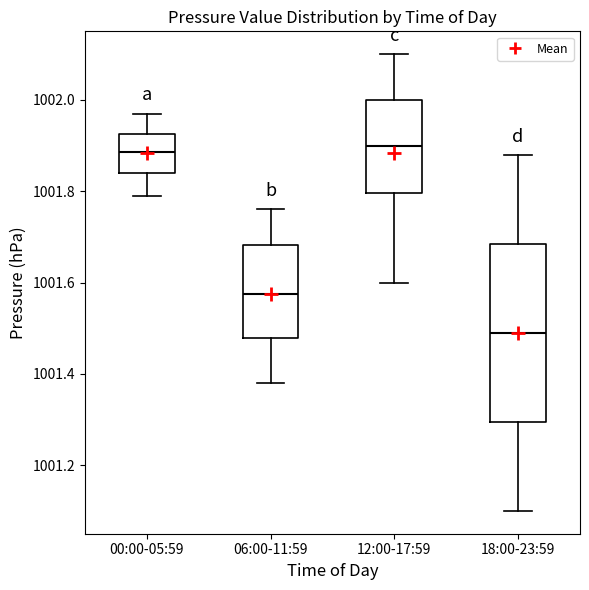

Reading left to right, transcribe this box plot: for each box, give where its median line is, the range the box spans, and where its two whiskers end, as read against the y-axis. The values are not printed on the chart, so give them approximately, as read against the axis.

00:00-05:59: median 1001.88, box 1001.84 to 1001.92, whiskers 1001.80 to 1001.98
06:00-11:59: median 1001.58, box 1001.48 to 1001.68, whiskers 1001.38 to 1001.76
12:00-17:59: median 1001.90, box 1001.80 to 1002.00, whiskers 1001.60 to 1002.10
18:00-23:59: median 1001.50, box 1001.30 to 1001.68, whiskers 1001.10 to 1001.88